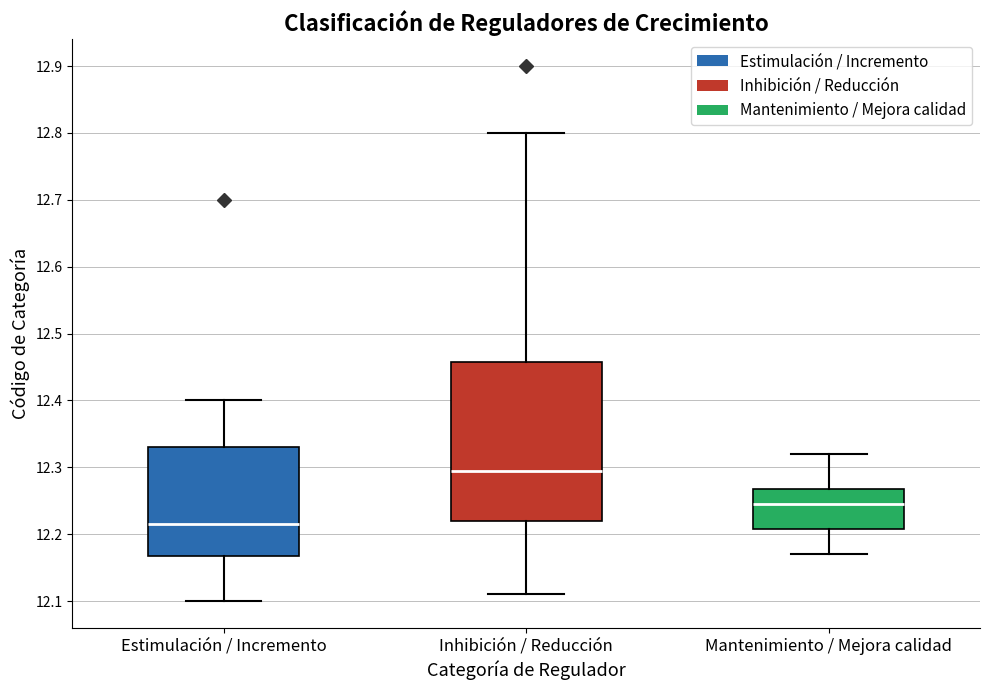

Reading left to right, read every box against the y-axis: the position of its median line, the range the box covers, and the ends of its whiskers. The values are not printed on the chart, so give them approximately, as read against the axis.

Estimulación / Incremento: median 12.22, box 12.17 to 12.33, whiskers 12.10 to 12.40
Inhibición / Reducción: median 12.30, box 12.22 to 12.46, whiskers 12.11 to 12.80
Mantenimiento / Mejora calidad: median 12.25, box 12.21 to 12.27, whiskers 12.17 to 12.32